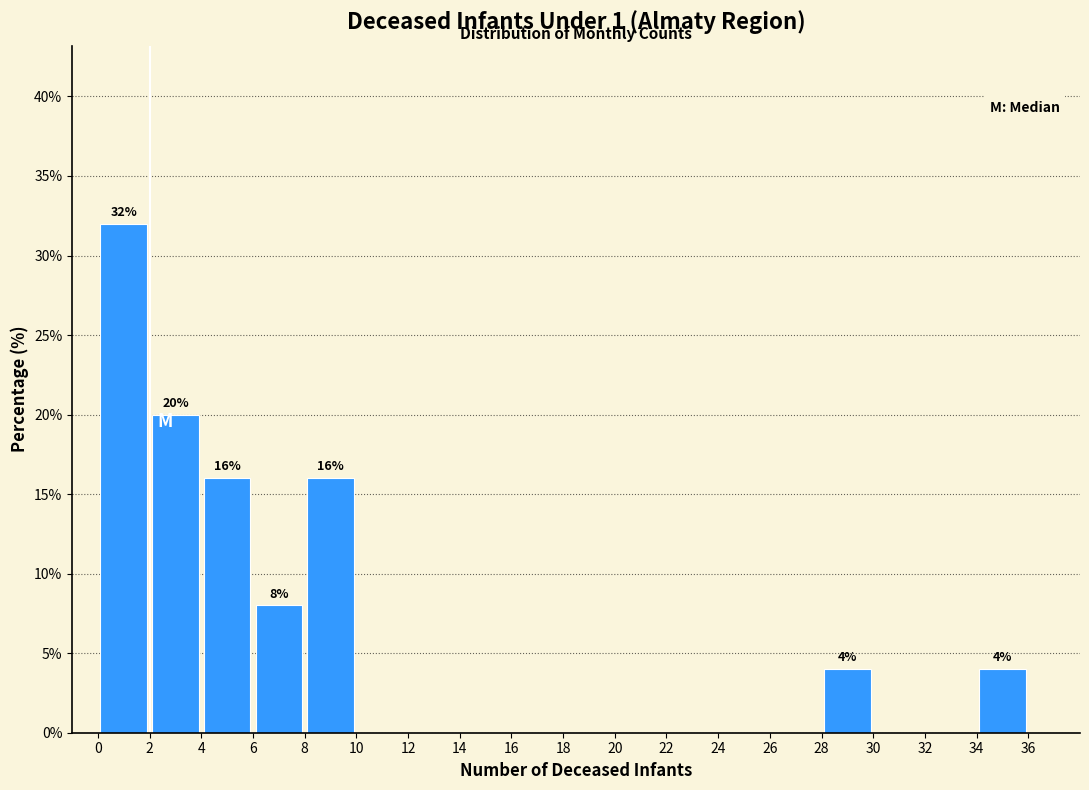

Which range on the x-axis has the tallest bar?

0 to 2